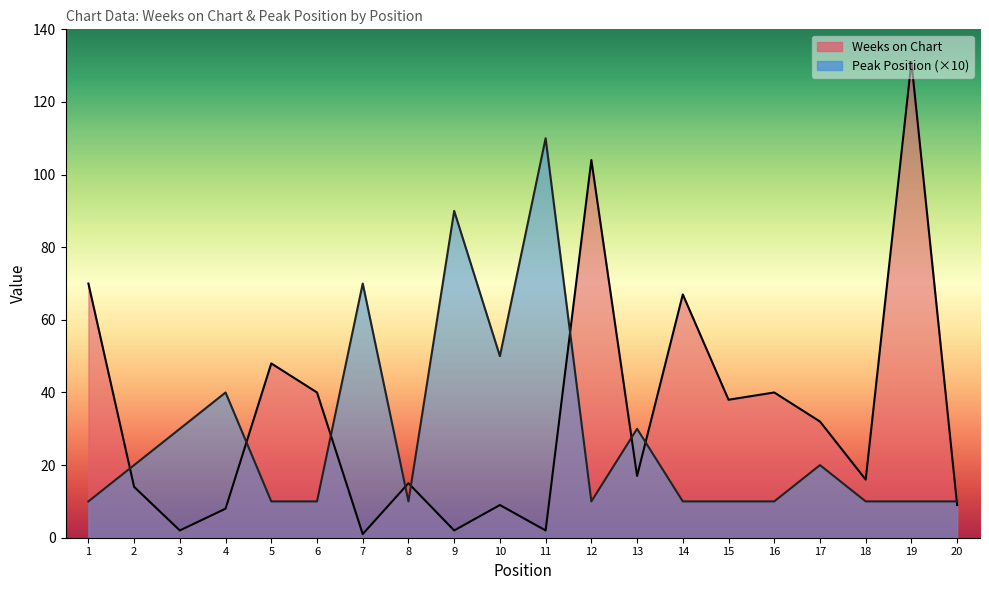

The value of Weeks on Chart at 13 is 25. True or false?

False